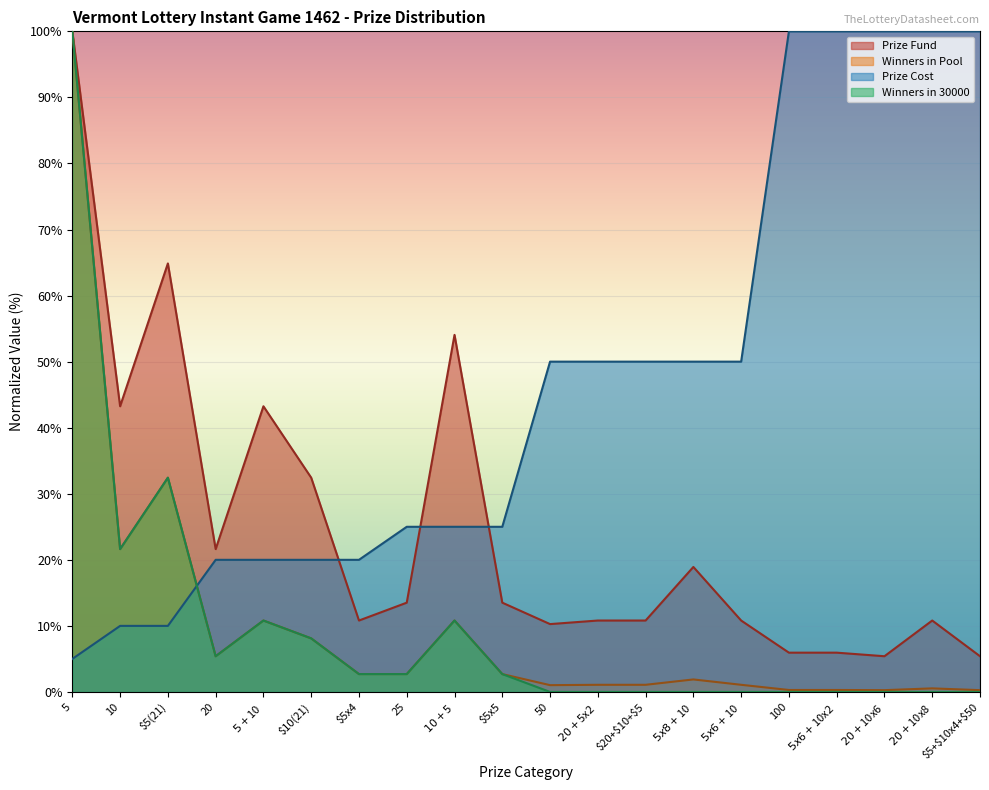

List the series in order of their peak value, highest first.

Prize Cost, Winners in 30000, Winners in Pool, Prize Fund